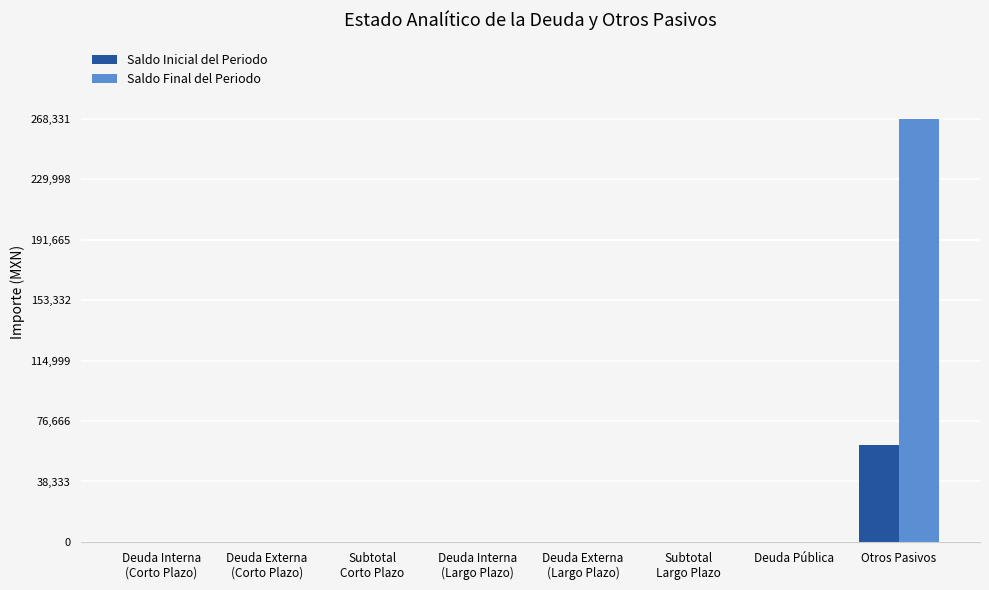

Are the bars grouped side by side (vs. stacked)?

Yes